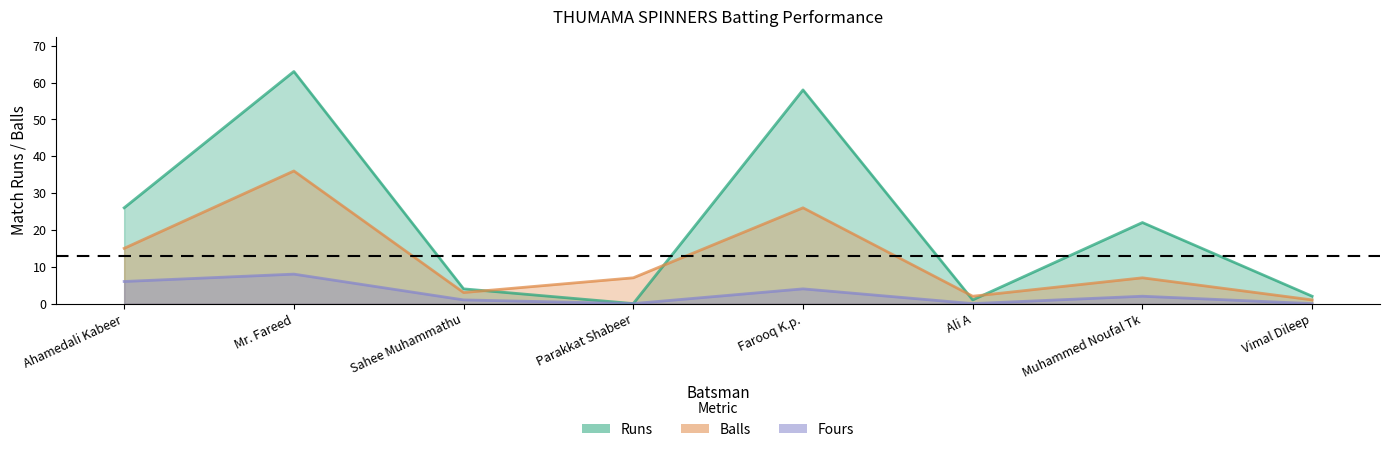

What is the total value across all series at Mr. Fareed?

107